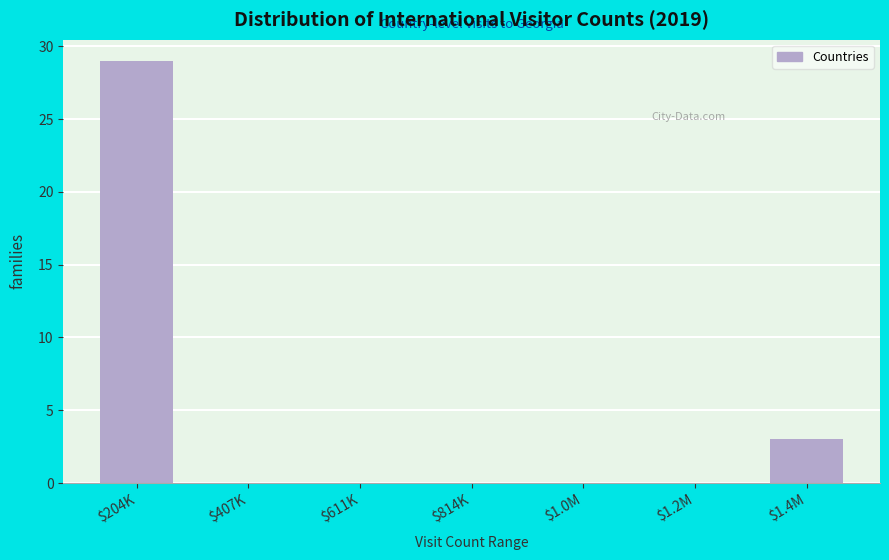

The value at $1.2M is -20. True or false?

False